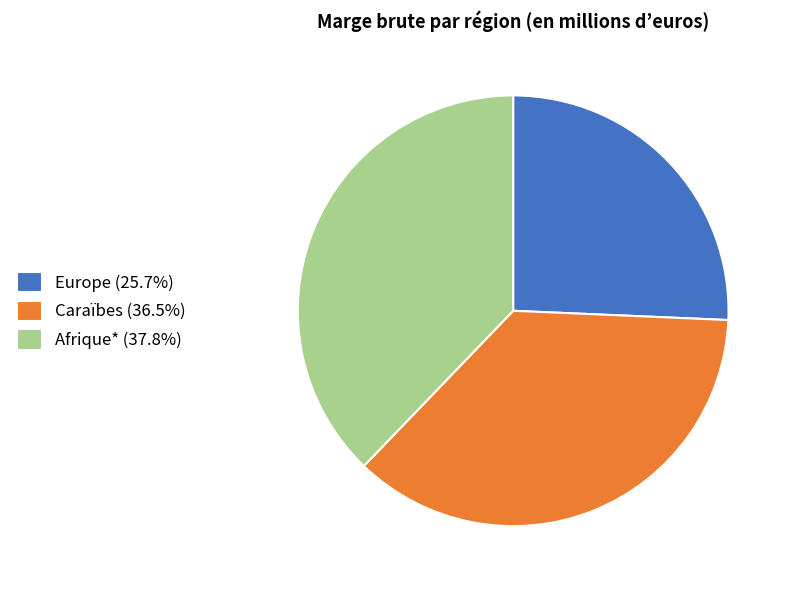

Which slice is the smallest?

Europe